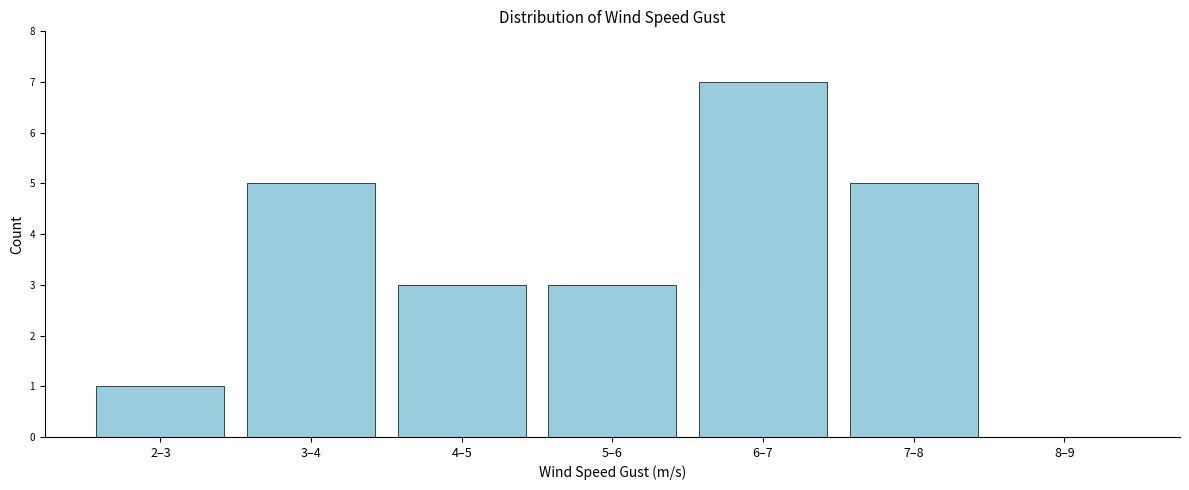

Reading left to right, what are all the values shown in this chart?

2–3=1	3–4=5	4–5=3	5–6=3	6–7=7	7–8=5	8–9=0